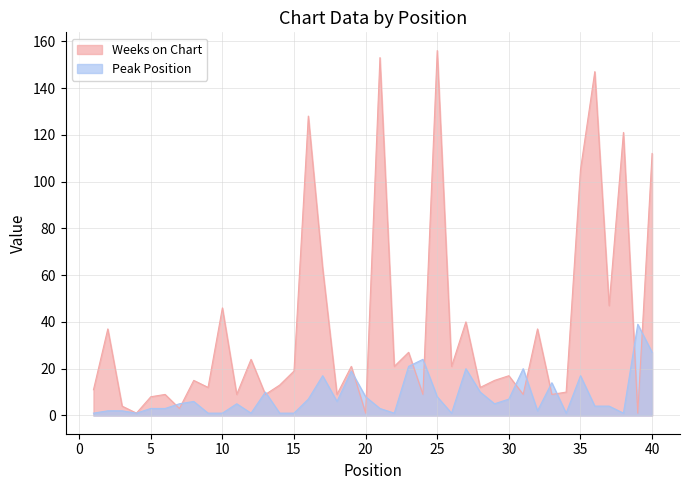

Where is the first local maximum for Weeks on Chart?

2